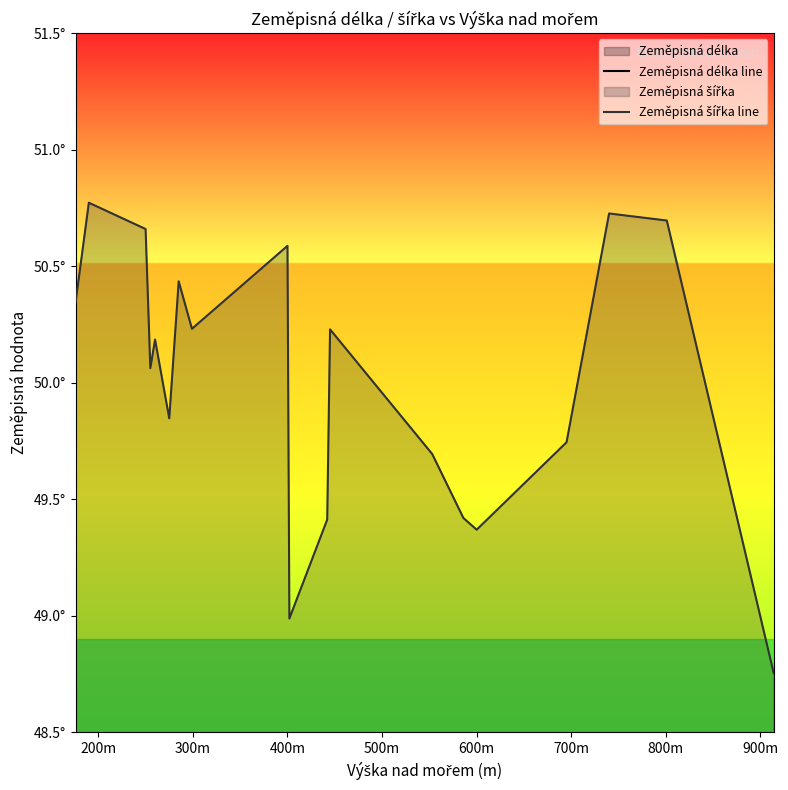

Does the chart have visible grid lines?

No